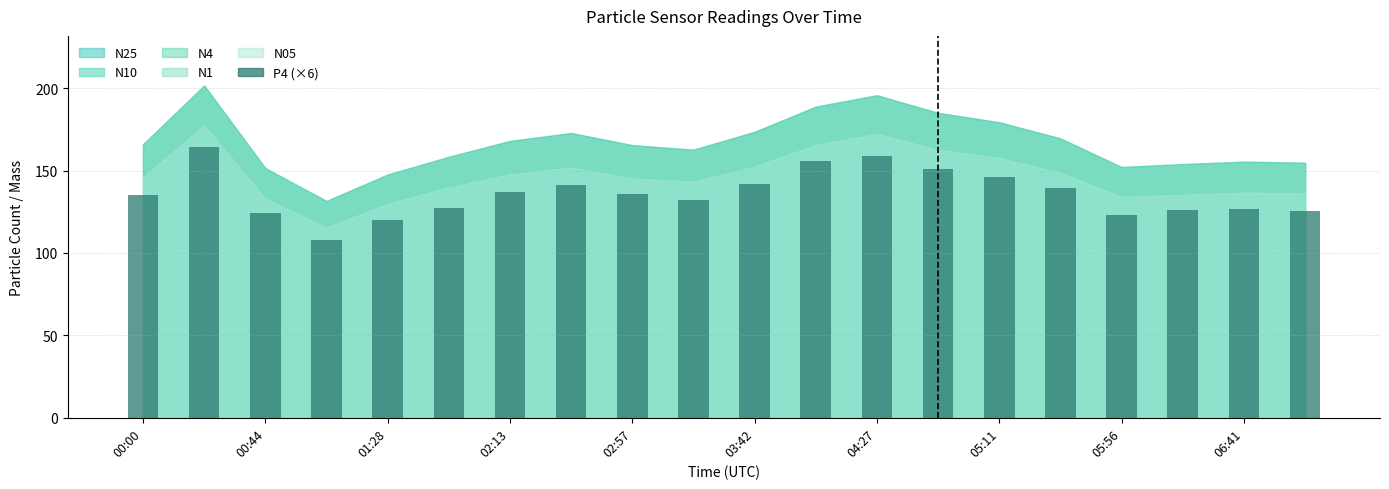

What is the difference between the second highest and second lowest values?

38.5